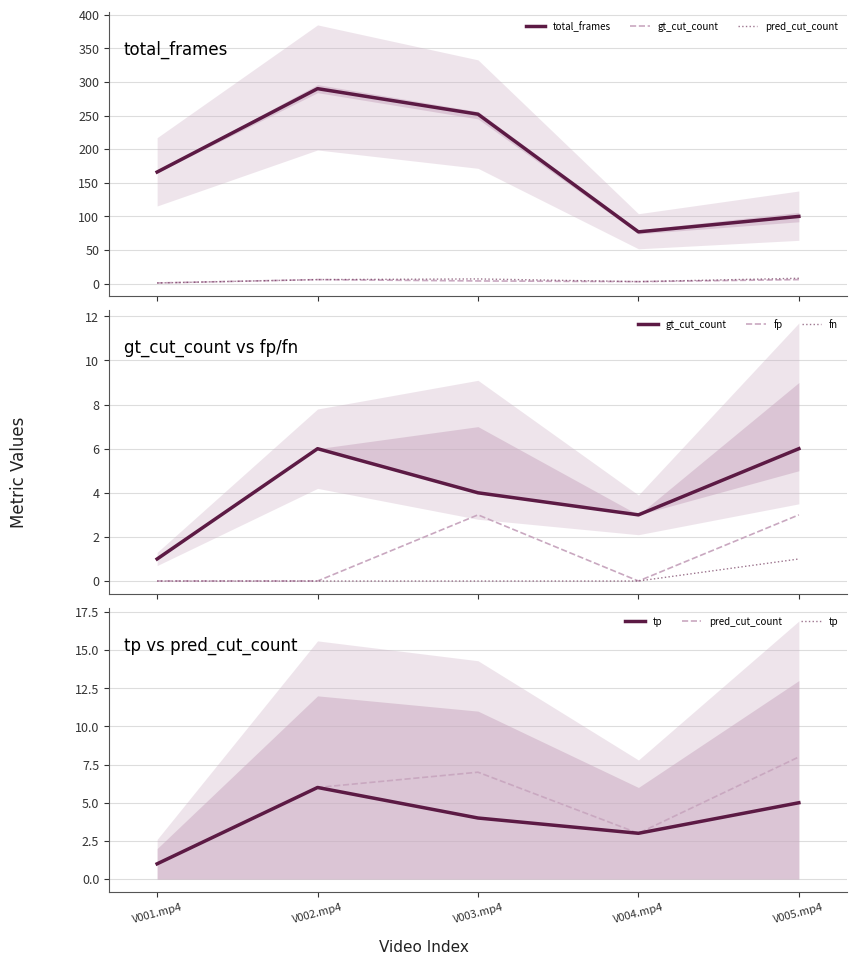

Reading left to right, what are all the values shown in this chart?

total_frames: 166	290	252	77	100
gt_cut_count: 1	6	4	3	6
pred_cut_count: 1	6	7	3	8
fp: 0	0	3	0	3
fn: 0	0	0	0	1
tp: 1	6	4	3	5